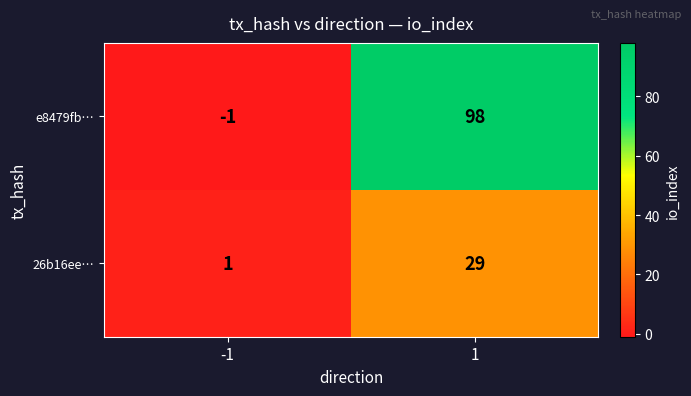

Reading left to right, what are all the values shown in this chart?

e8479fb…: -1	98
26b16ee…: 1	29